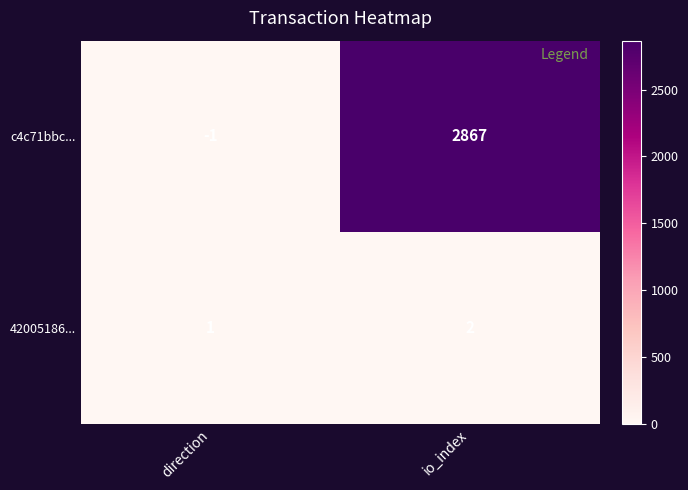

Is it true that 42005186... equals 1 at direction?

True